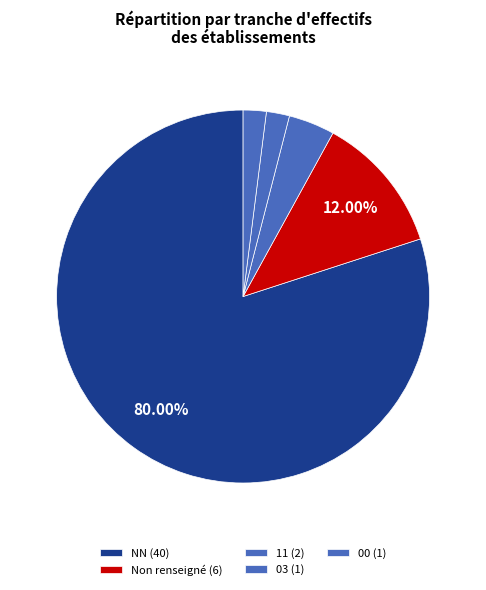

How many segments does this pie chart have?

5